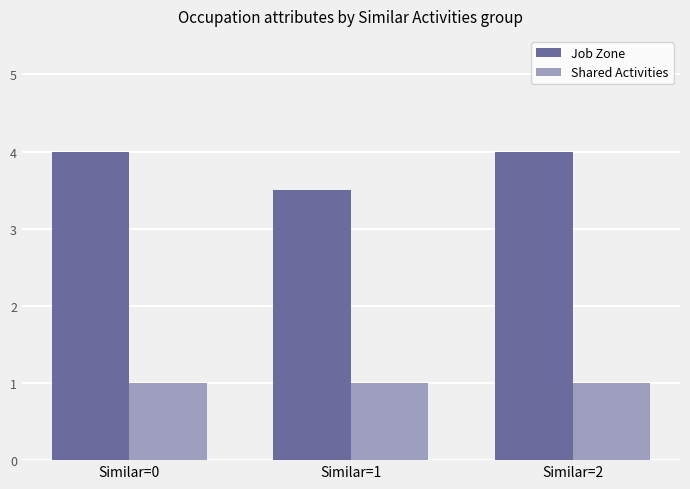

True or false: Job Zone has a value of 6.2 at Similar=1.

False